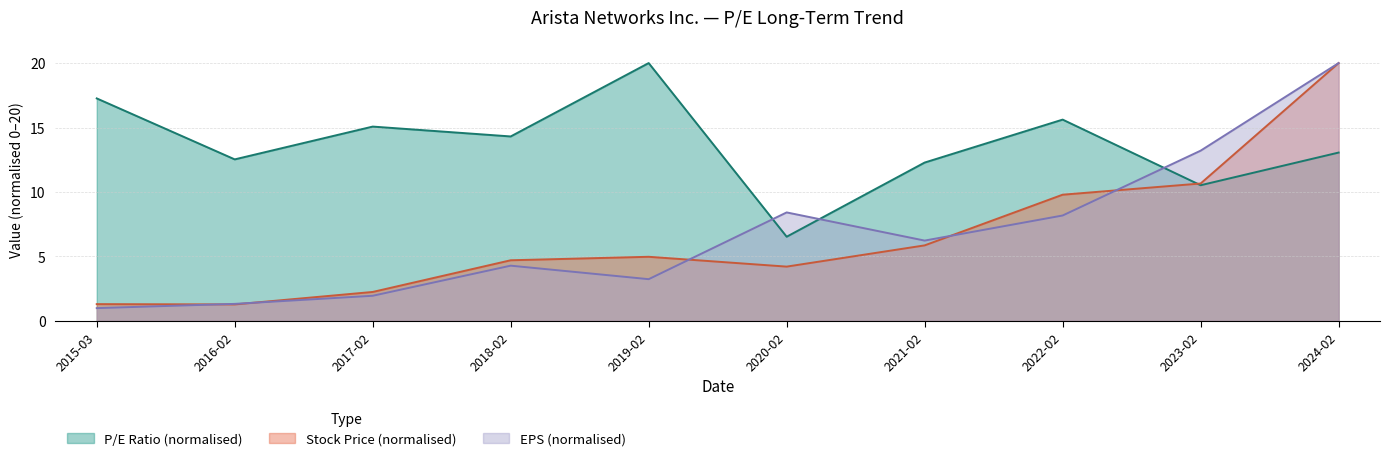

Between 2015-03 and 2020-02, which series saw the biggest shift?

P/E Ratio (normalised)